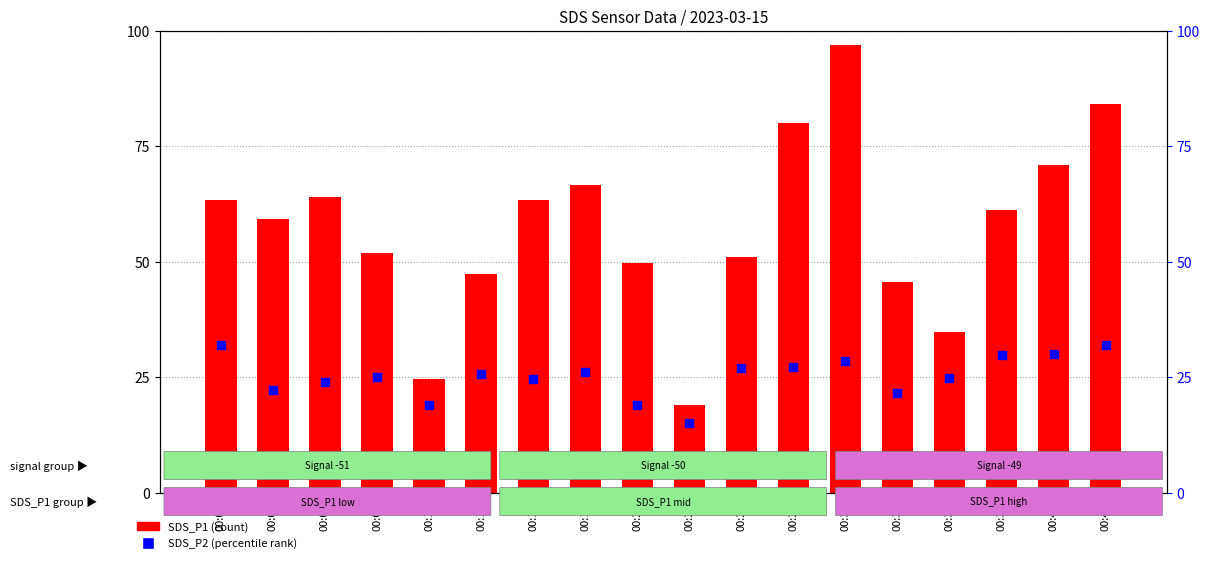

At how many categories does at least one series exceed 72?

3